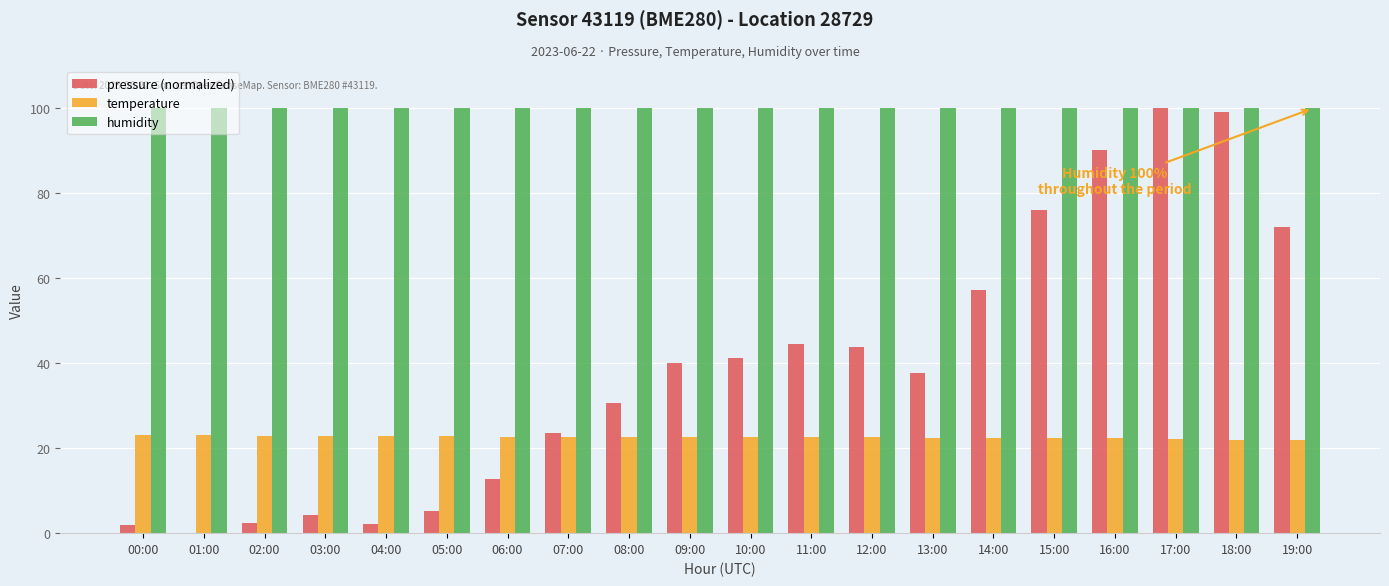

True or false: temperature has a value of 39.5 at 09:00.

False